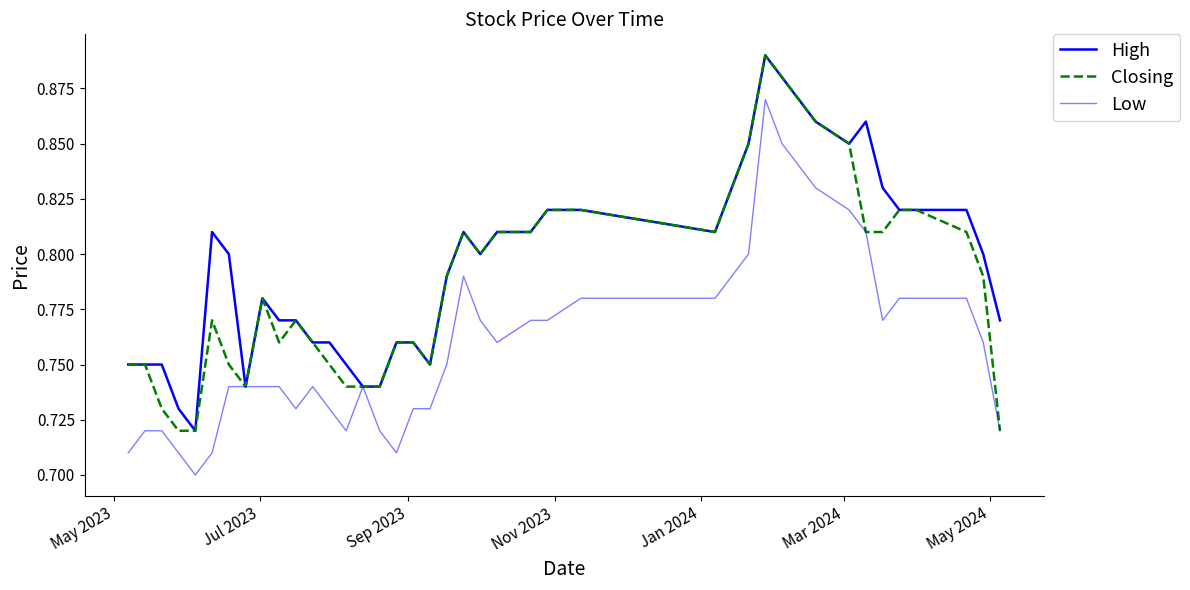

Reading left to right, list all the values displayed in this chart.

High: 0.8	0.8	0.8	0.7	0.7	0.8	0.8	0.7	0.8	0.8	0.8	0.8	0.8	0.8	0.7	0.7	0.8	0.8	0.8	0.8	0.8	0.8	0.8	0.8	0.8	0.8	0.8	0.8	0.9	0.9	0.9	0.9	0.8	0.9	0.8	0.8	0.8	0.8	0.8	0.8
Closing: 0.8	0.8	0.7	0.7	0.7	0.8	0.8	0.7	0.8	0.8	0.8	0.8	0.8	0.7	0.7	0.7	0.8	0.8	0.8	0.8	0.8	0.8	0.8	0.8	0.8	0.8	0.8	0.8	0.9	0.9	0.9	0.9	0.8	0.8	0.8	0.8	0.8	0.8	0.8	0.7
Low: 0.7	0.7	0.7	0.7	0.7	0.7	0.7	0.7	0.7	0.7	0.7	0.7	0.7	0.7	0.7	0.7	0.7	0.7	0.7	0.8	0.8	0.8	0.8	0.8	0.8	0.8	0.8	0.8	0.9	0.8	0.8	0.8	0.8	0.8	0.8	0.8	0.8	0.8	0.8	0.7